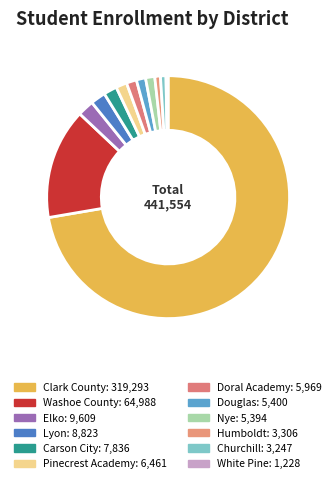

Which category has the smallest portion of the pie?

White Pine